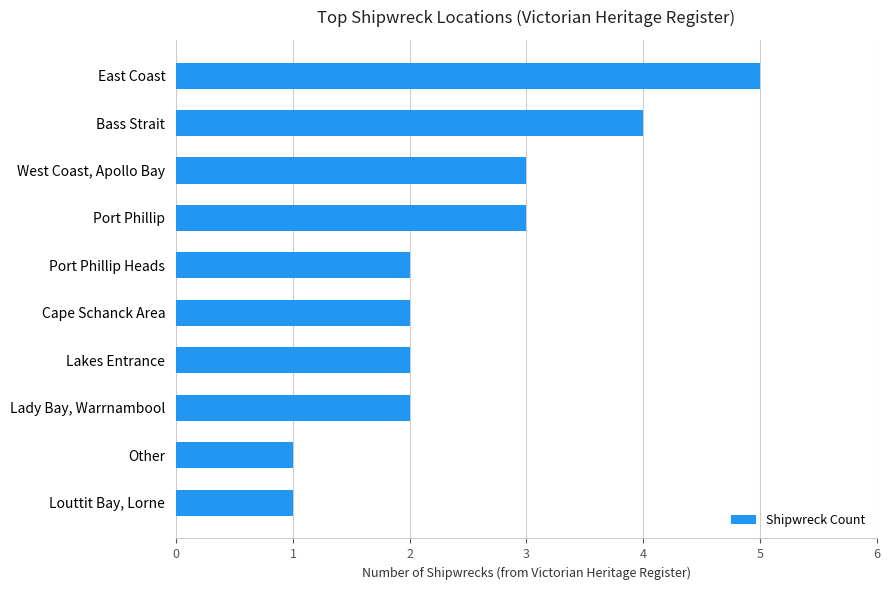

What is the ratio of the value at Lakes Entrance to the value at Cape Schanck Area?

1.0